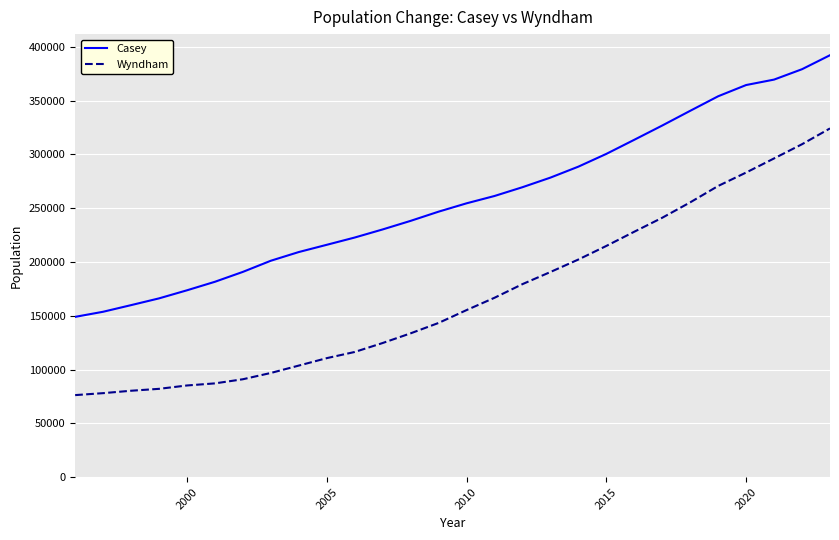

Reading right to left, extract all data points from this chart.

Casey: 392110	379104	369453	364394	353962	340443	326771	313521	300408	288553	278358	269447	261282	254471	246721	238176	230207	222681	215923	209202	201119	190758	181562	173642	166132	159855	153694	148957
Wyndham: 324087	309398	296193	283082	270607	255367	241071	228088	214872	202250	190642	179376	166699	155251	143313	133654	124663	116332	110598	103684	96830	90982	87141	85195	82069	80296	78061	76239